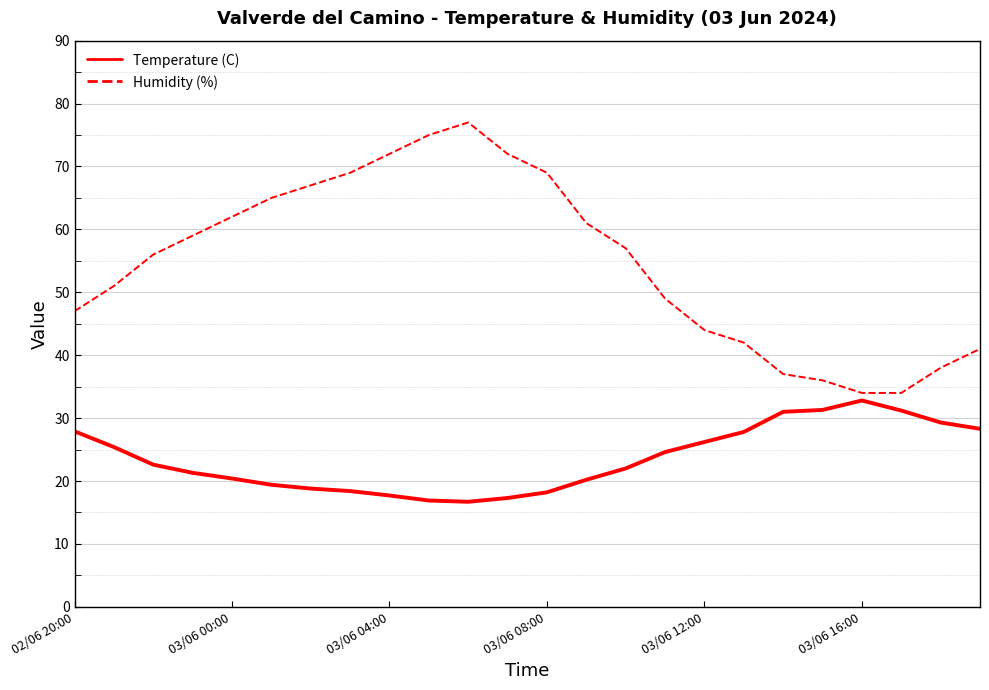

What is the sum of all Humidity (%) values?

1314.0